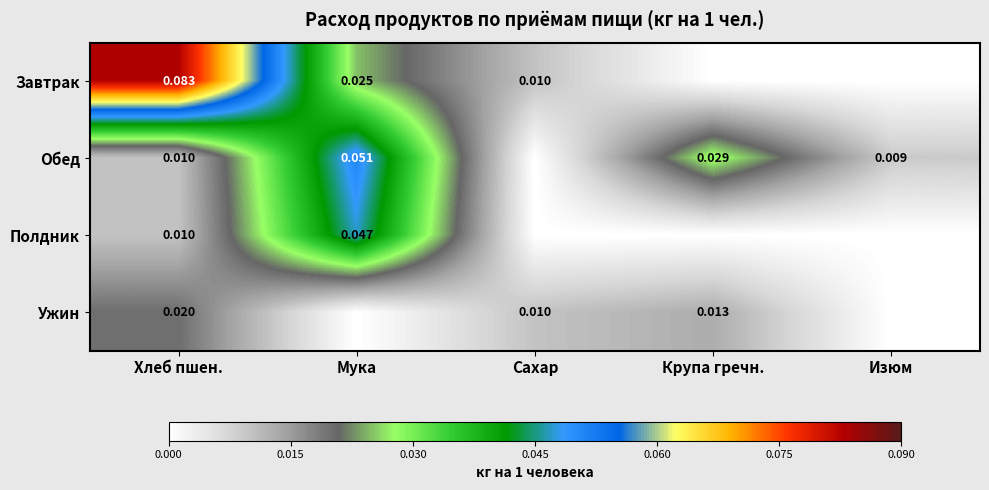

Is the value of Ужин at Сахар greater than the value of Полдник at Мука?

No